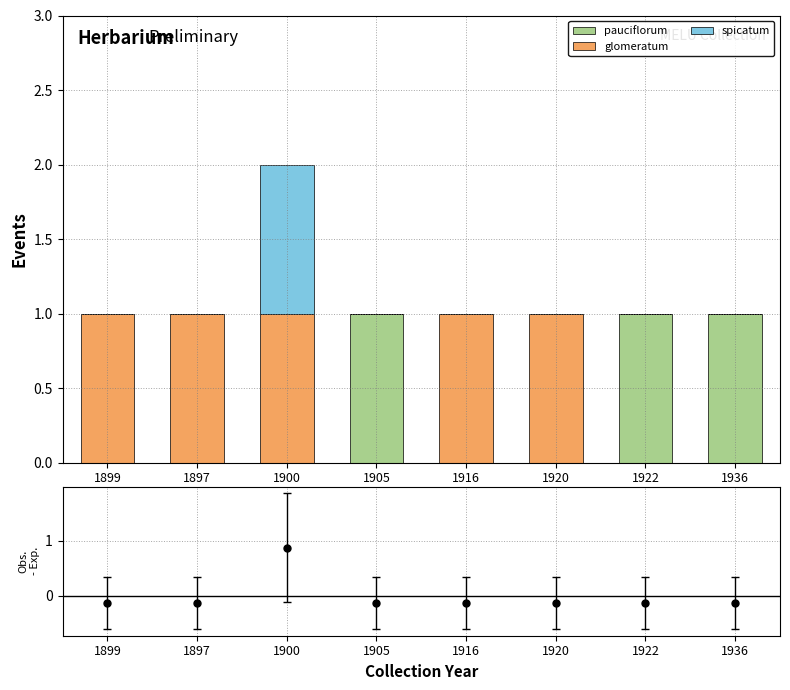

How many distinct data groups are displayed?

4